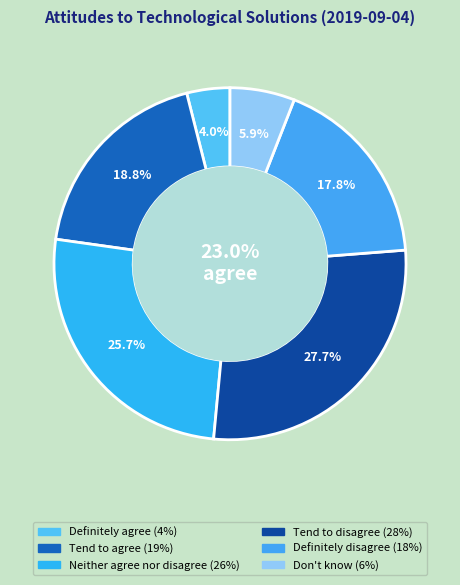

How many slices are in this pie chart?

6